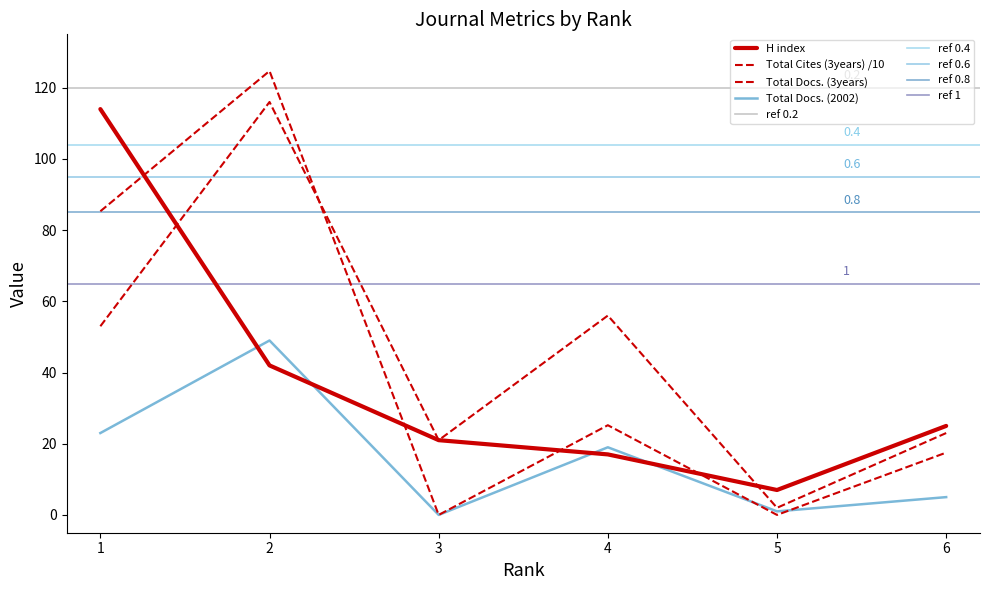

Reading left to right, list all the values displayed in this chart.

H index: 1=114.0	2=42.0	3=21.0	4=17.0	5=7.0	6=25.0
Total Docs. (2002): 1=23.0	2=49.0	3=0.0	4=19.0	5=1.0	6=5.0
Total Docs. (3years): 1=53.0	2=116.0	3=21.0	4=56.0	5=2.0	6=23.0
Total Cites (3years): 1=85.3	2=124.7	3=0.0	4=25.2	5=0.0	6=17.5